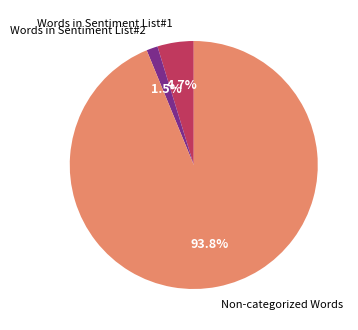

Between Non-categorized Words and Words in Sentiment List#2, which is larger?

Non-categorized Words